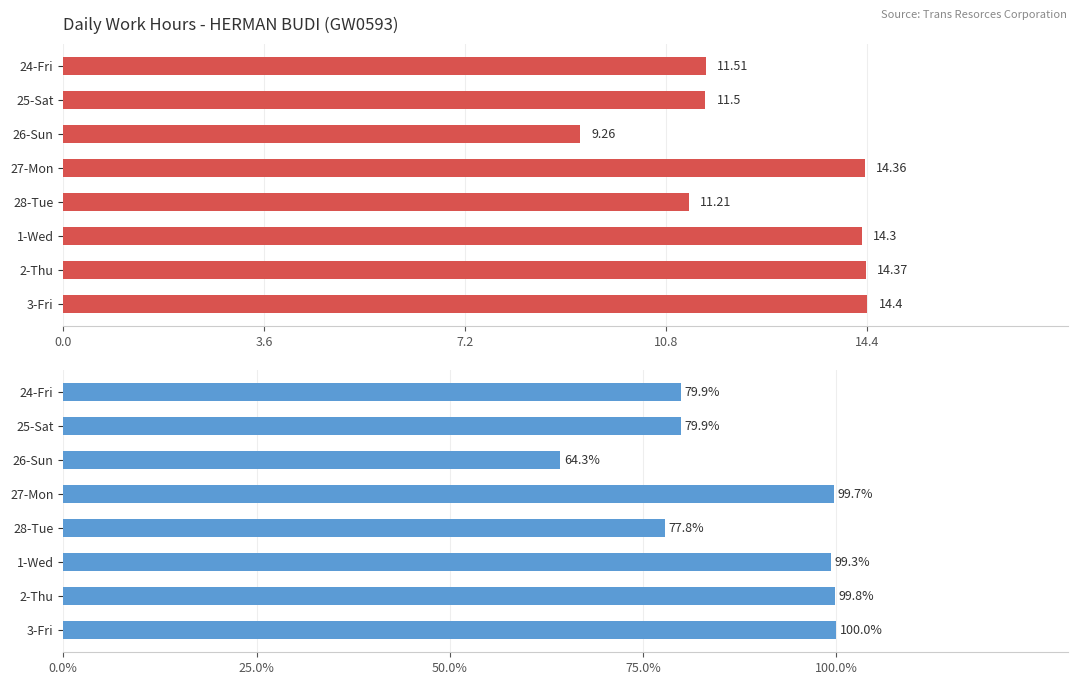

What is the minimum value for Low (Hours)?

9.3